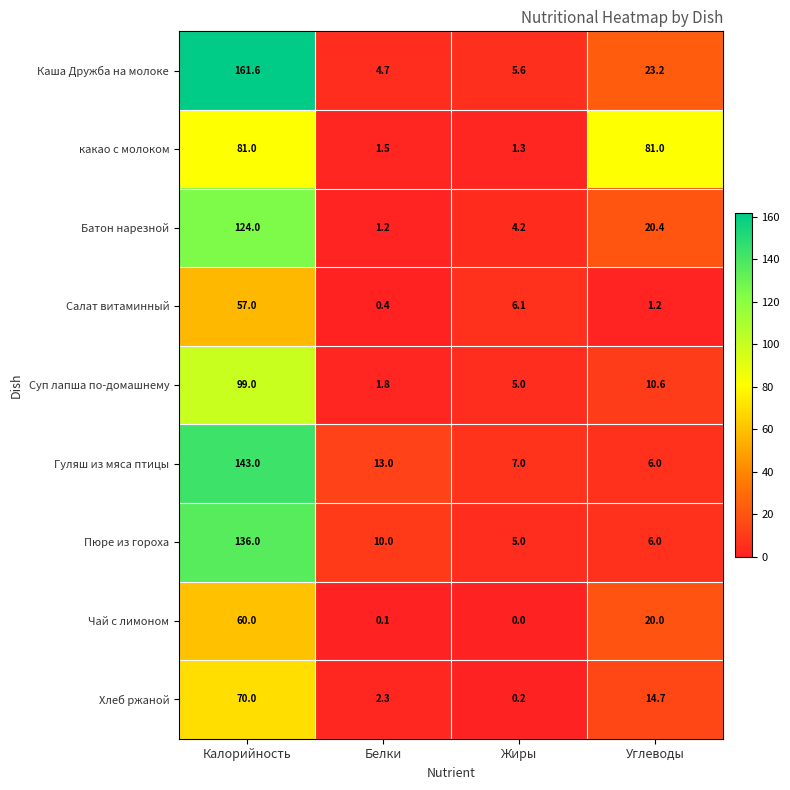

What is the difference between the highest and lowest values at Жиры?

7.0